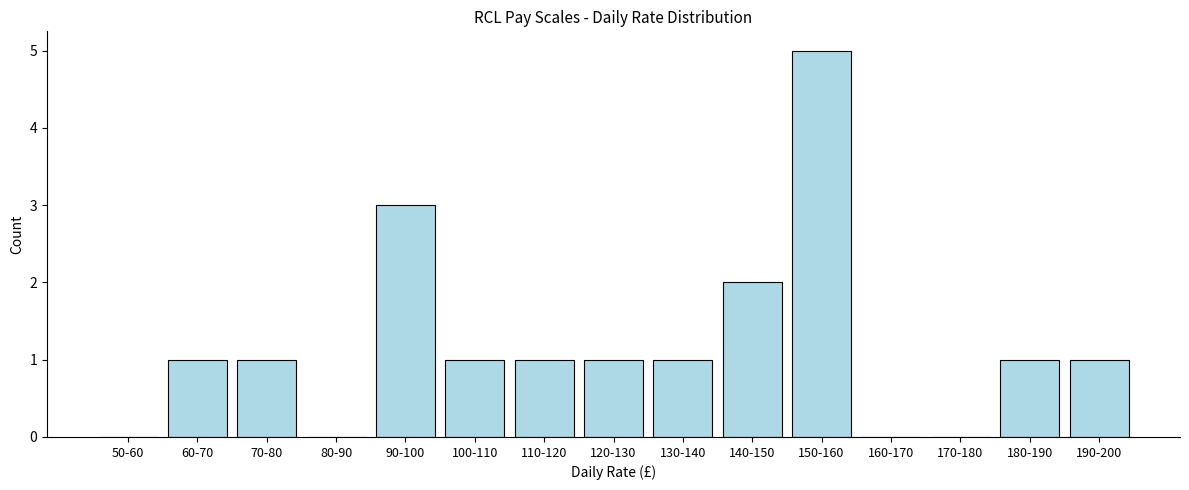

Reading right to left, what are all the values shown in this chart?

190-200=1	180-190=1	170-180=0	160-170=0	150-160=5	140-150=2	130-140=1	120-130=1	110-120=1	100-110=1	90-100=3	80-90=0	70-80=1	60-70=1	50-60=0